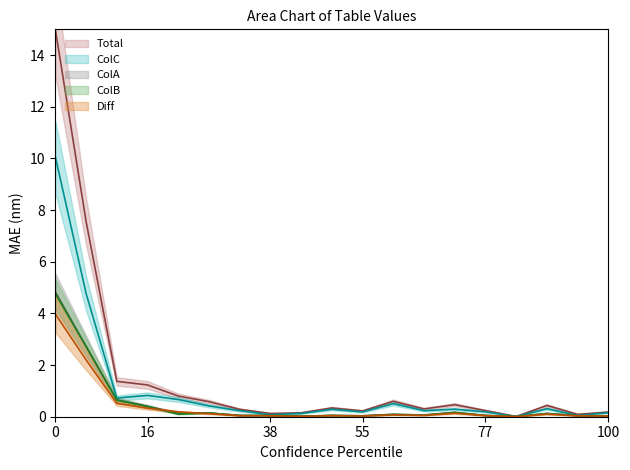

Is it true that ColB equals 0.6 at 16?

False